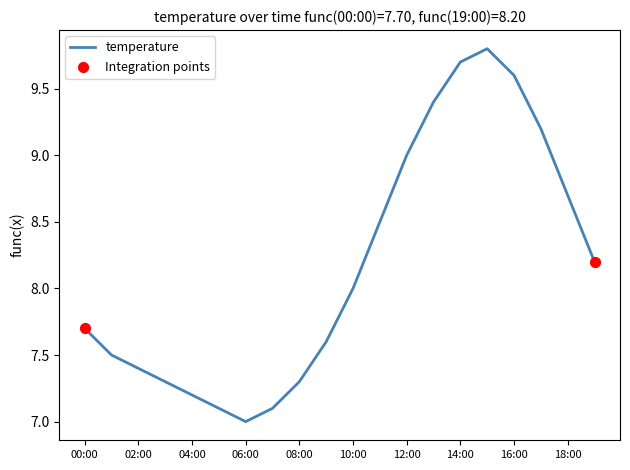

What is the maximum value shown in the chart?

9.8